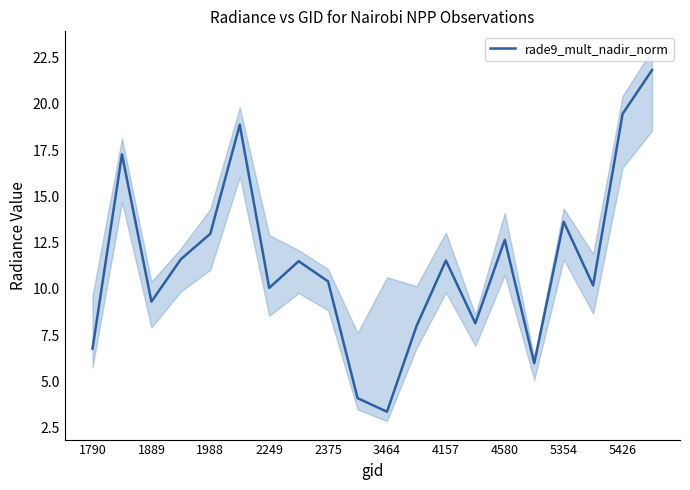

The value of rade9_mult_nadir_norm at 4157 is 11.5. True or false?

True